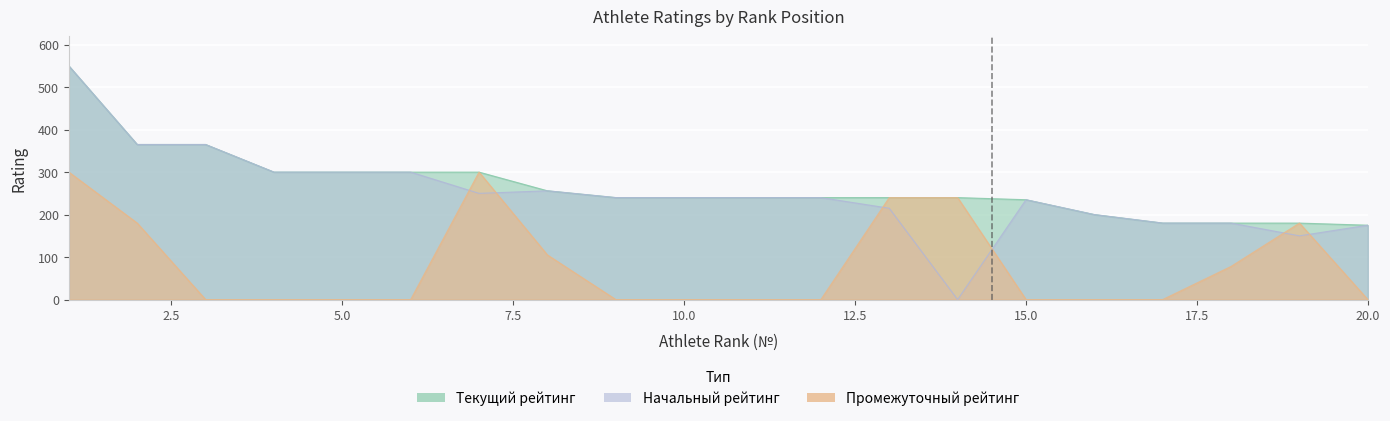

How many times do Промежуточный рейтинг and Начальный рейтинг cross each other?

6